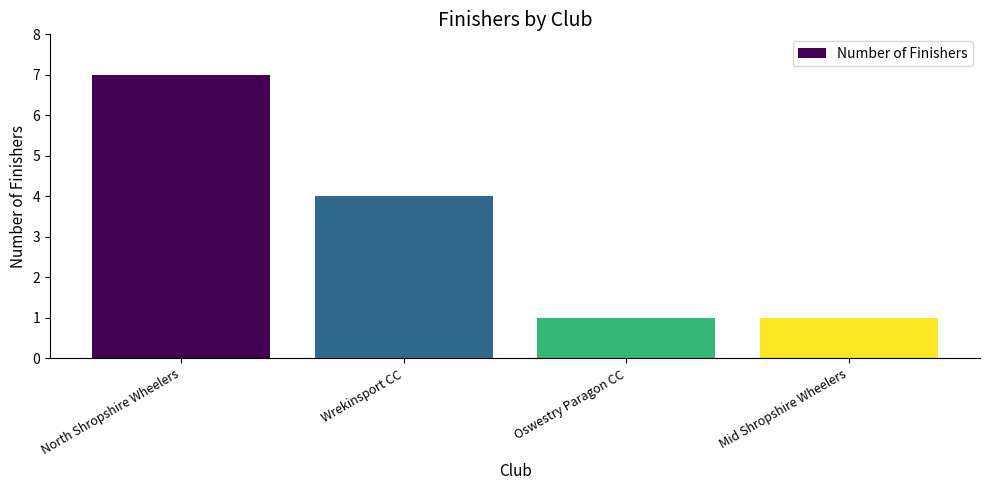

What is the label of the 2nd bar from the left?

Wrekinsport CC